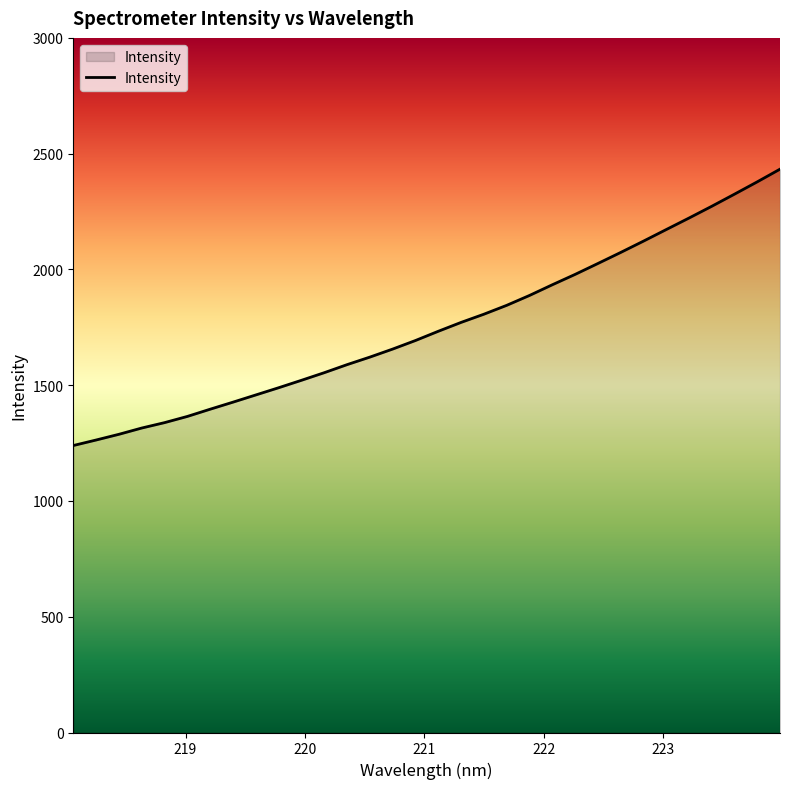

Does the chart display data point markers on the line(s)?

No